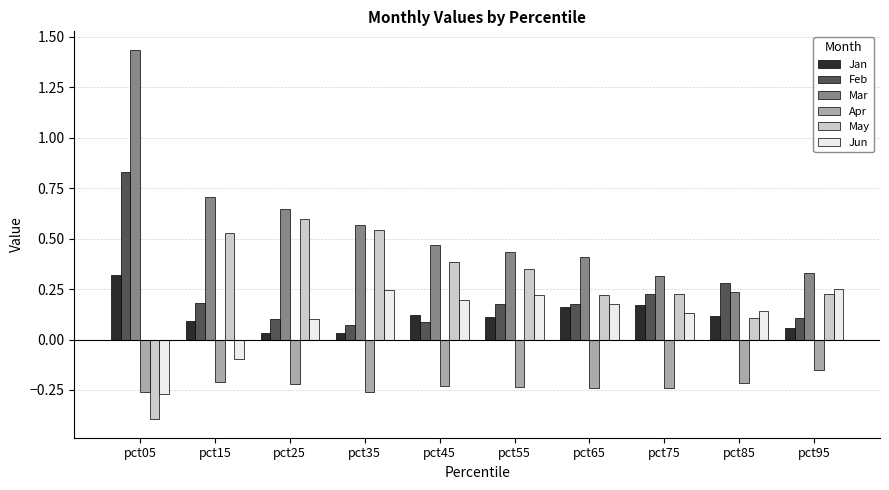

At which label does Jan reach its peak?

pct05